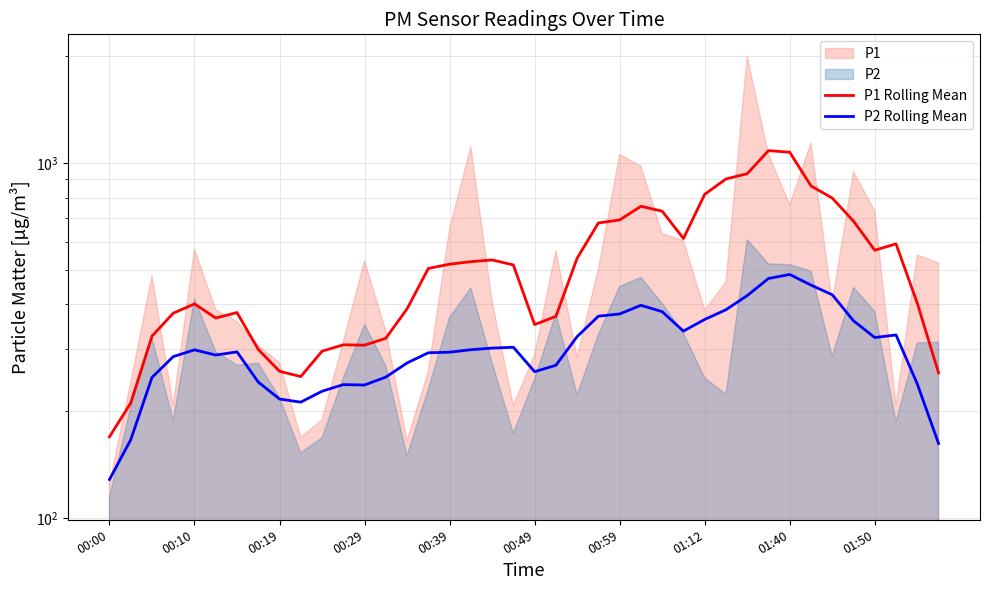

What is the lowest value of the P1 Rolling Mean series?

169.5